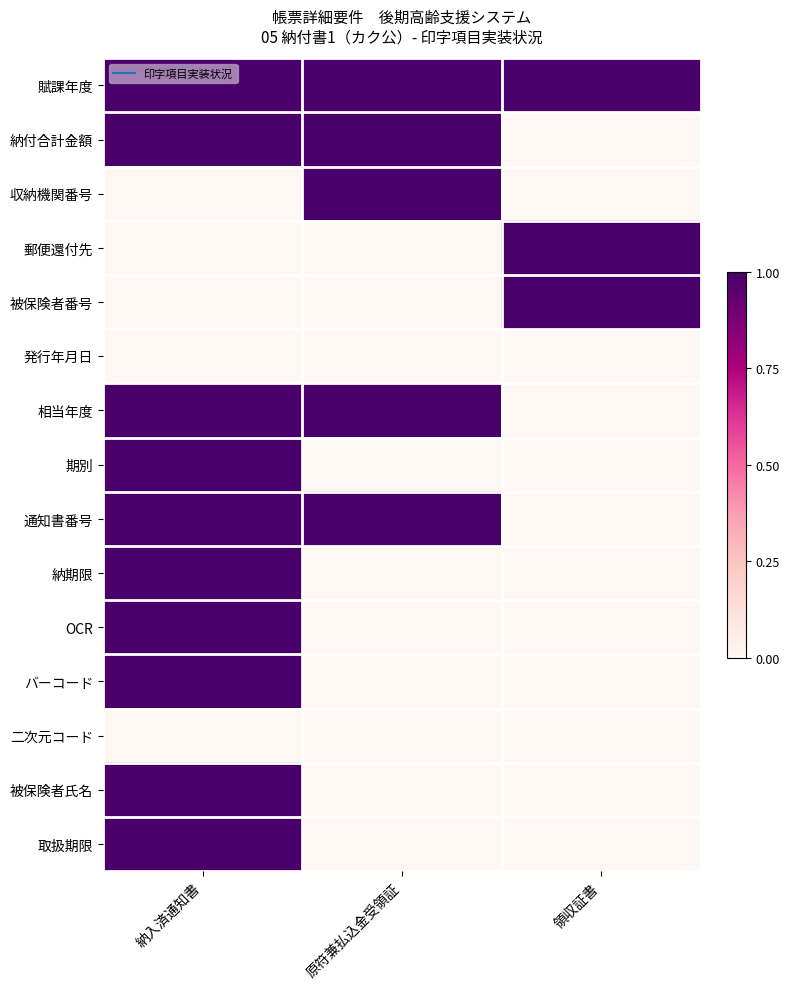

Reading right to left, what are all the values shown in this chart?

賦課年度: 領収証書=1	原符兼払込金受領証=1	納入済通知書=1
納付合計金額: 領収証書=0	原符兼払込金受領証=1	納入済通知書=1
収納機関番号: 領収証書=0	原符兼払込金受領証=1	納入済通知書=0
郵便還付先: 領収証書=1	原符兼払込金受領証=0	納入済通知書=0
被保険者番号: 領収証書=1	原符兼払込金受領証=0	納入済通知書=0
発行年月日: 領収証書=0	原符兼払込金受領証=0	納入済通知書=0
相当年度: 領収証書=0	原符兼払込金受領証=1	納入済通知書=1
期別: 領収証書=0	原符兼払込金受領証=0	納入済通知書=1
通知書番号: 領収証書=0	原符兼払込金受領証=1	納入済通知書=1
納期限: 領収証書=0	原符兼払込金受領証=0	納入済通知書=1
OCR: 領収証書=0	原符兼払込金受領証=0	納入済通知書=1
バーコード: 領収証書=0	原符兼払込金受領証=0	納入済通知書=1
二次元コード: 領収証書=0	原符兼払込金受領証=0	納入済通知書=0
被保険者氏名: 領収証書=0	原符兼払込金受領証=0	納入済通知書=1
取扱期限: 領収証書=0	原符兼払込金受領証=0	納入済通知書=1